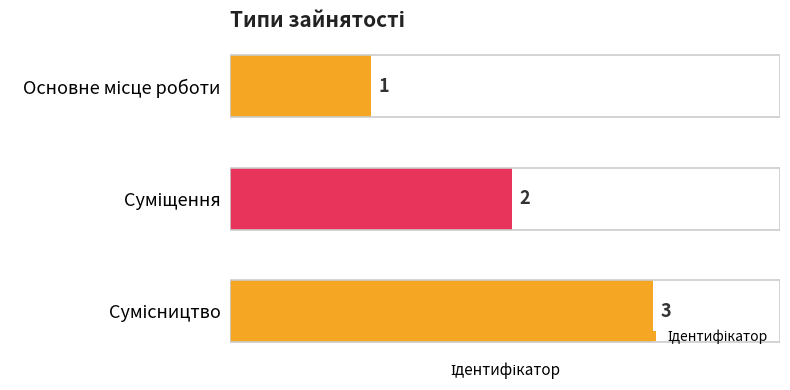

What is the sum of all values?

6